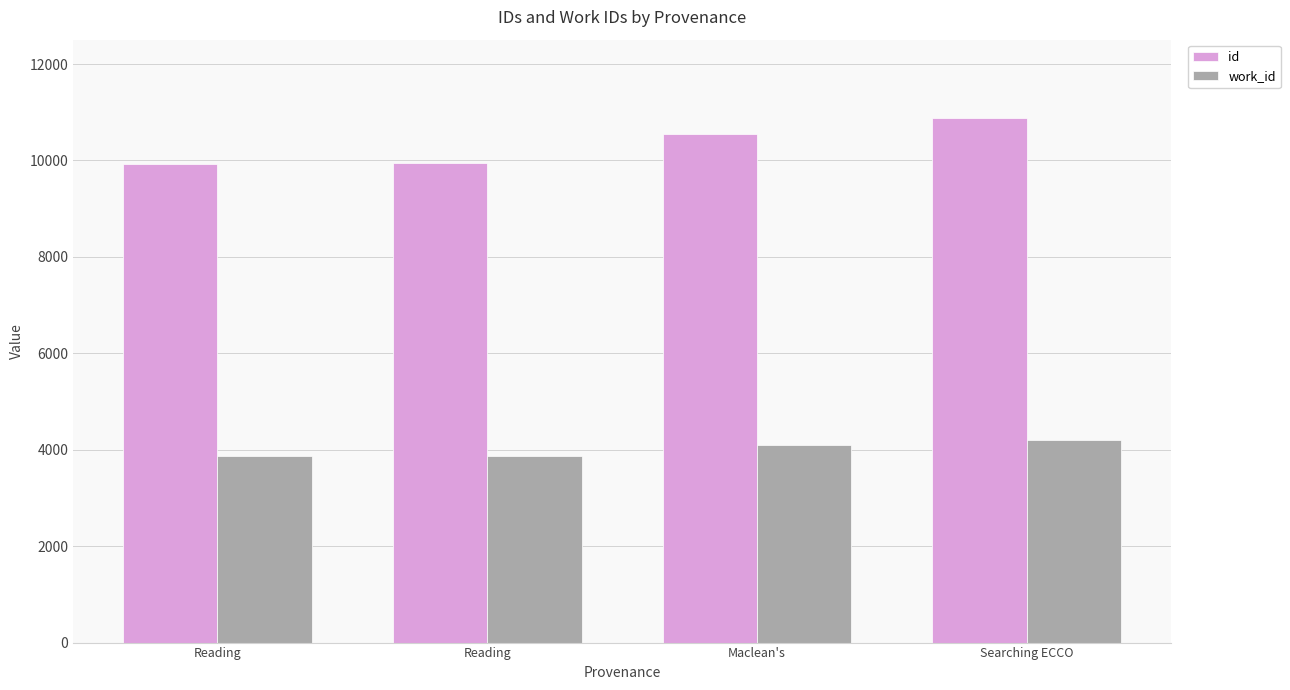

What is the difference between the work_id values at Reading and Maclean's?

227